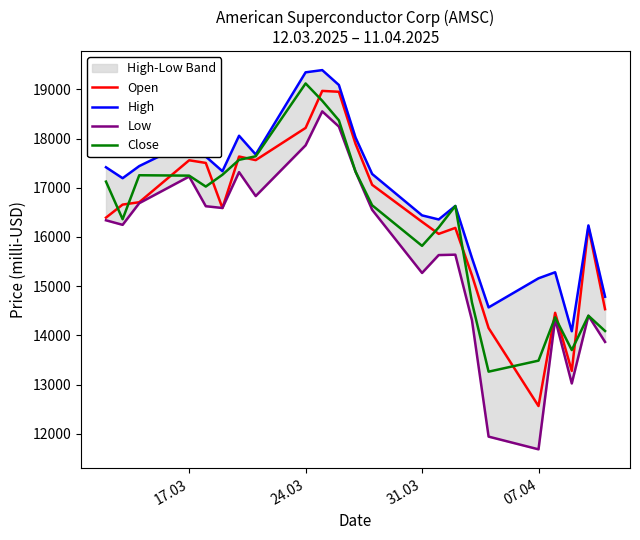

The value of Close at 07.04 is 13489. True or false?

True